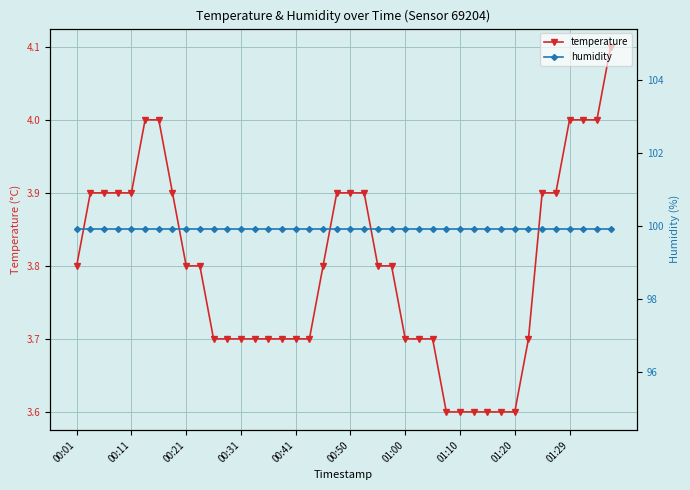

Count the number of data series in this chart.

2